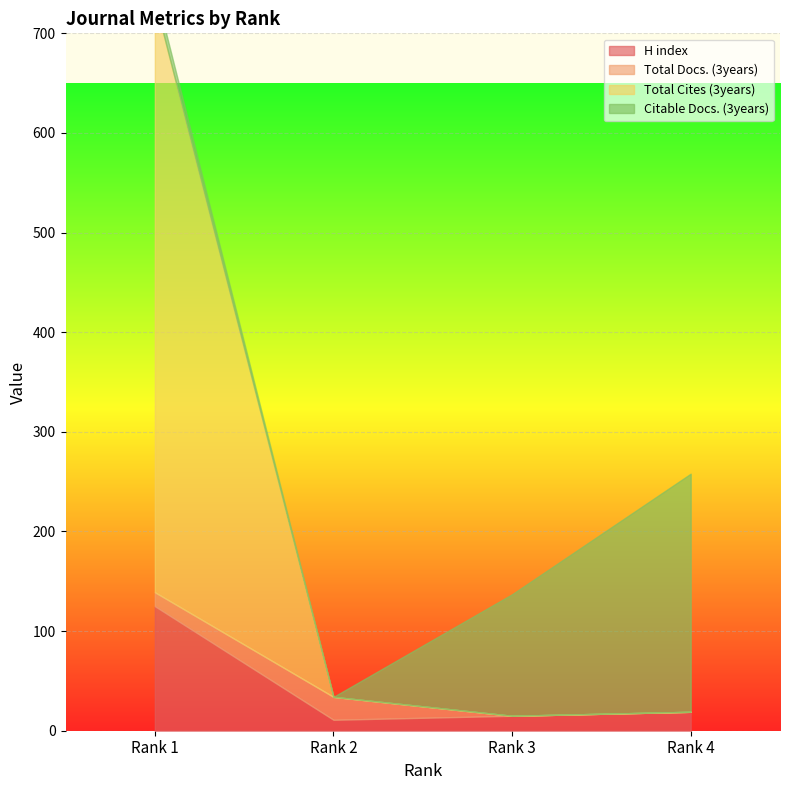

Between Rank 3 and Rank 1, which is larger?

Rank 1